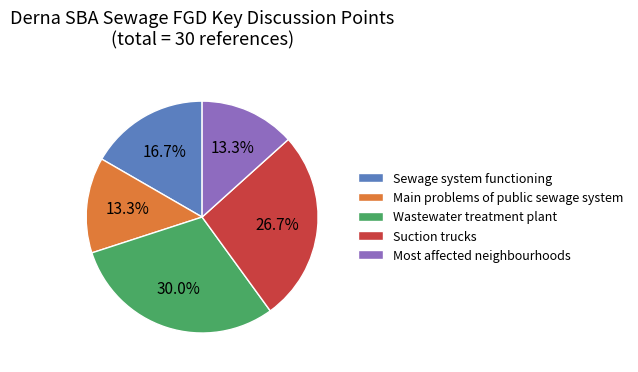

To the nearest percent, what is the difference between the Sewage system functioning and Most affected neighbourhoods slice percentages?

3%